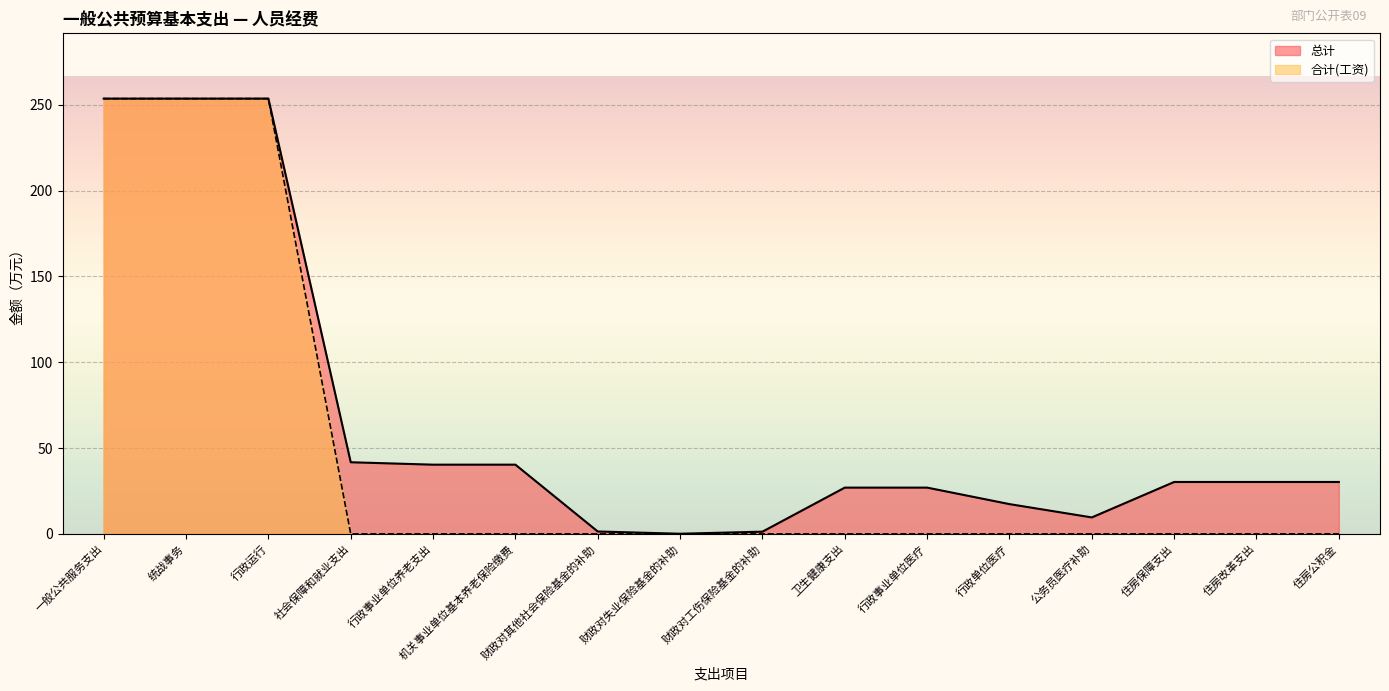

Which series has the widest spread of values?

合计(工资)